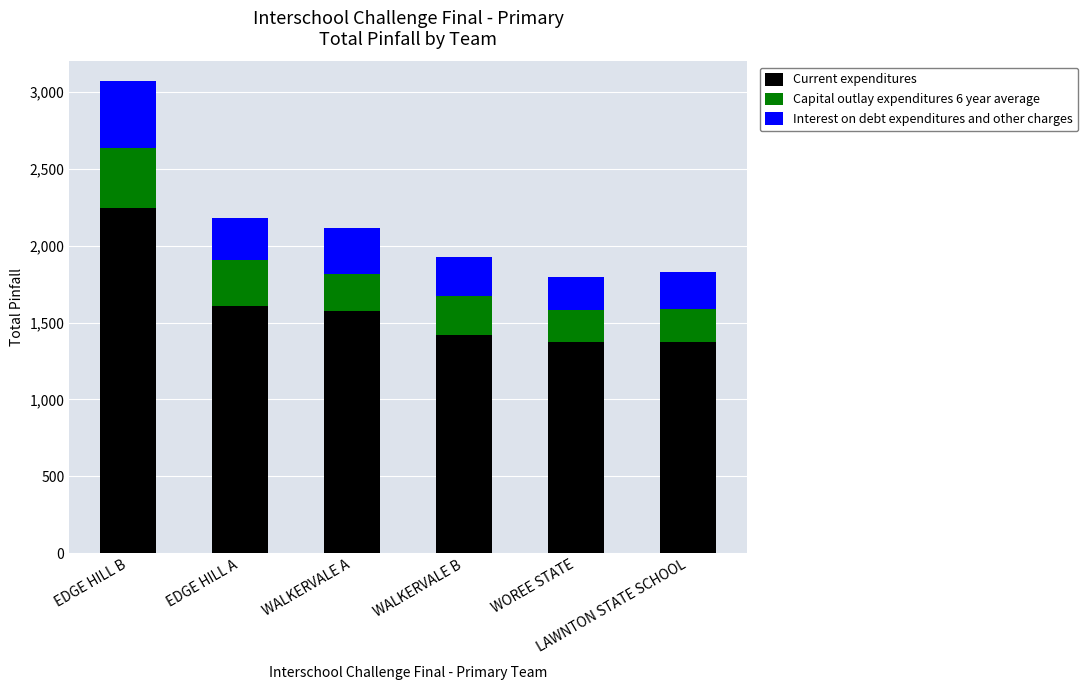

What is the difference between the maximum and second lowest values in the Current expenditures series?

867